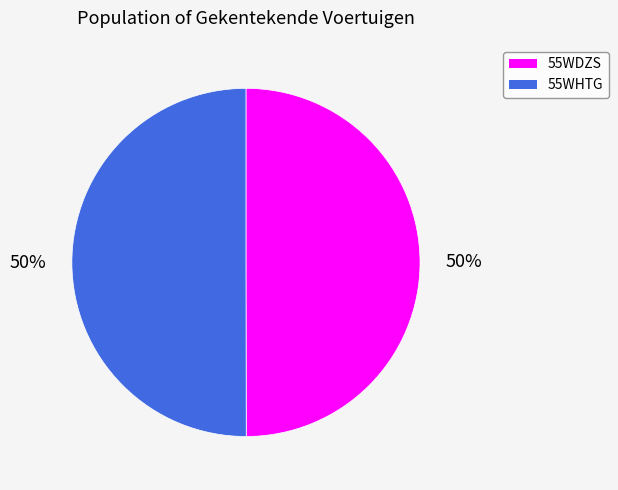

To the nearest percent, what portion does 55WHTG represent?

50%